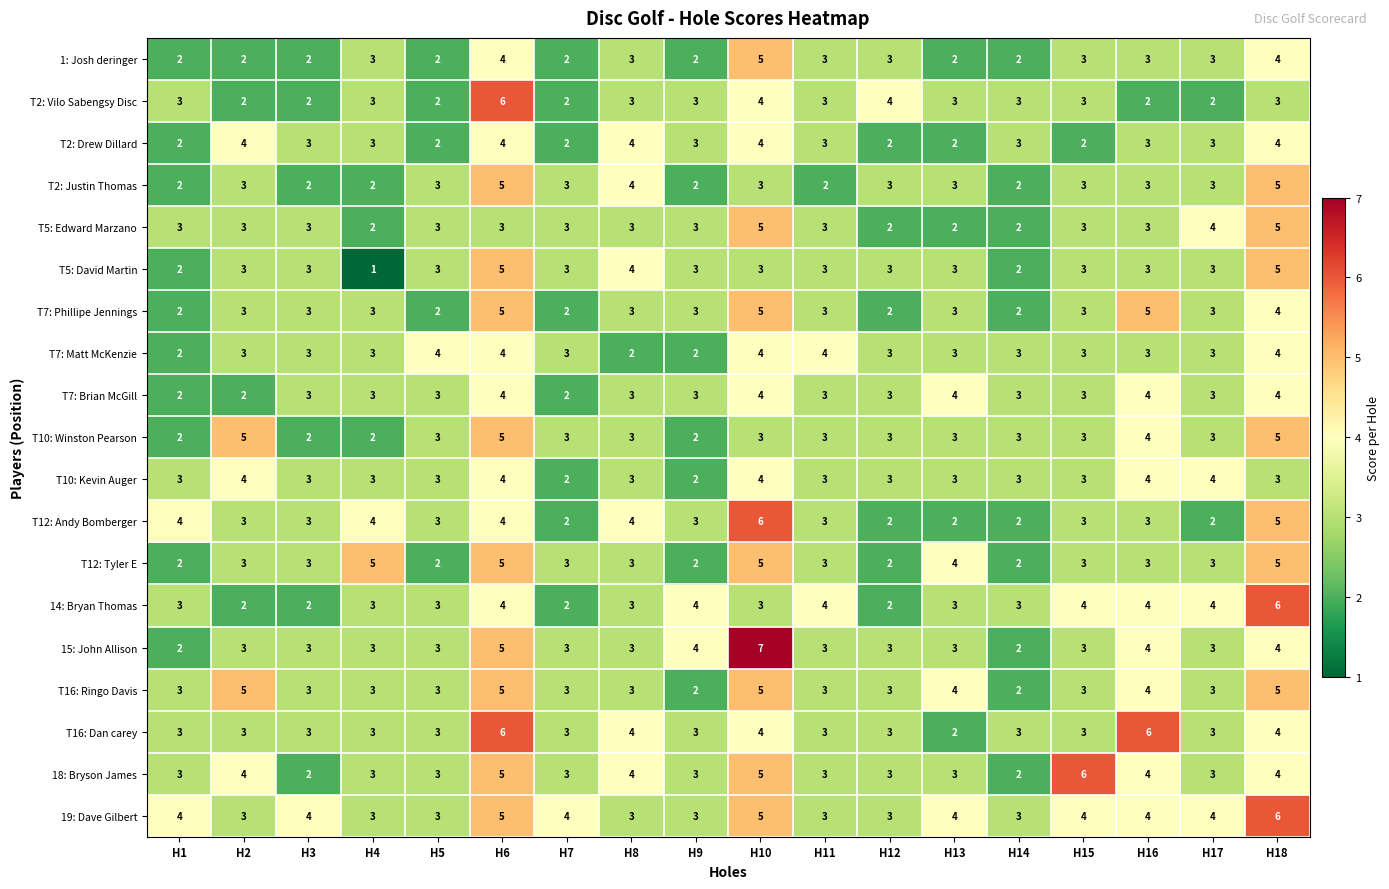

Is it true that T5: David Martin equals 3 at H12?

True